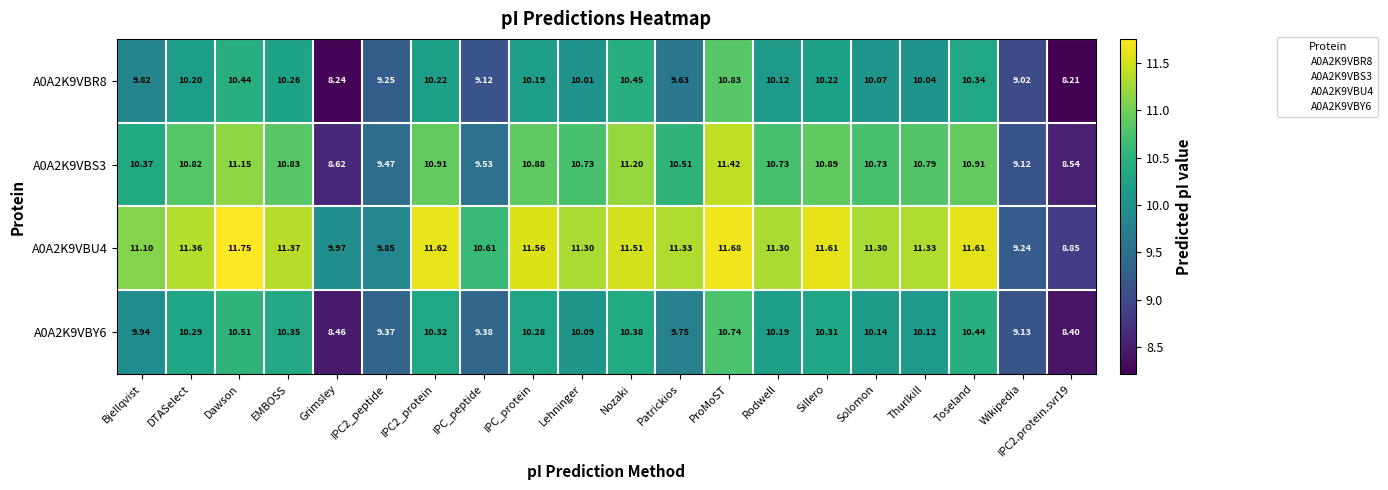

Between Grimsley and Patrickios, which series saw the biggest shift?

A0A2K9VBS3